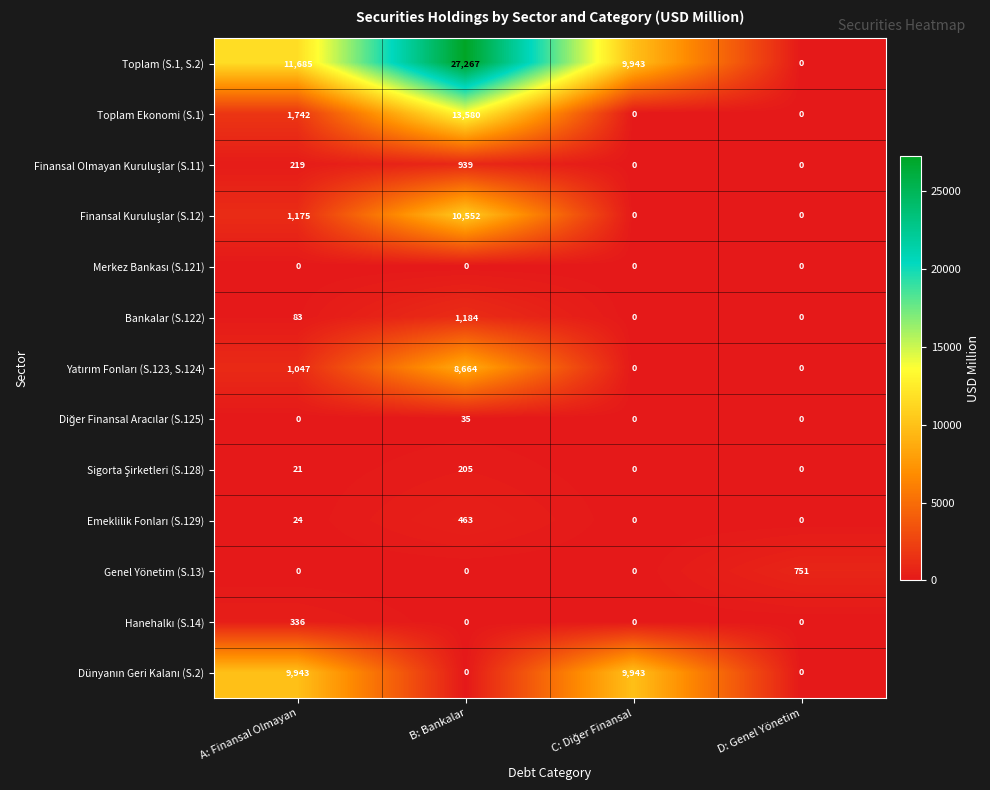

What is the spread (max minus min) of values at B: Bankalar?

27267